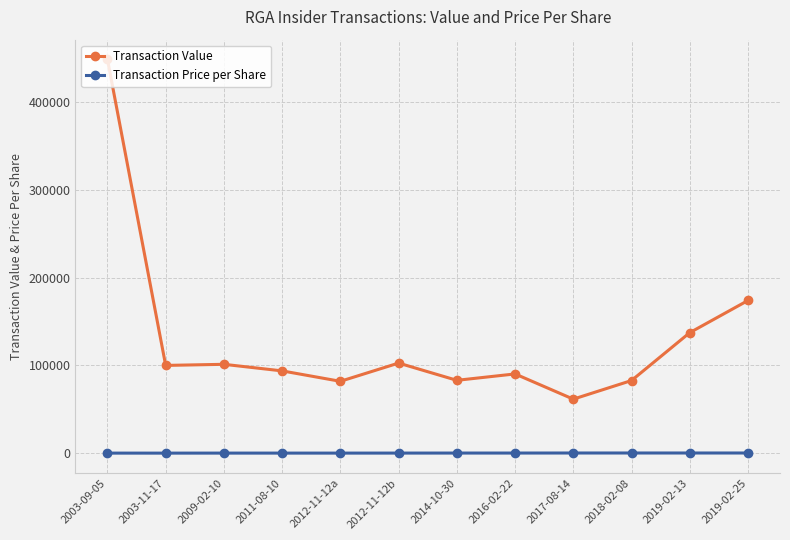

Is this an area chart (filled region under the line)?

No